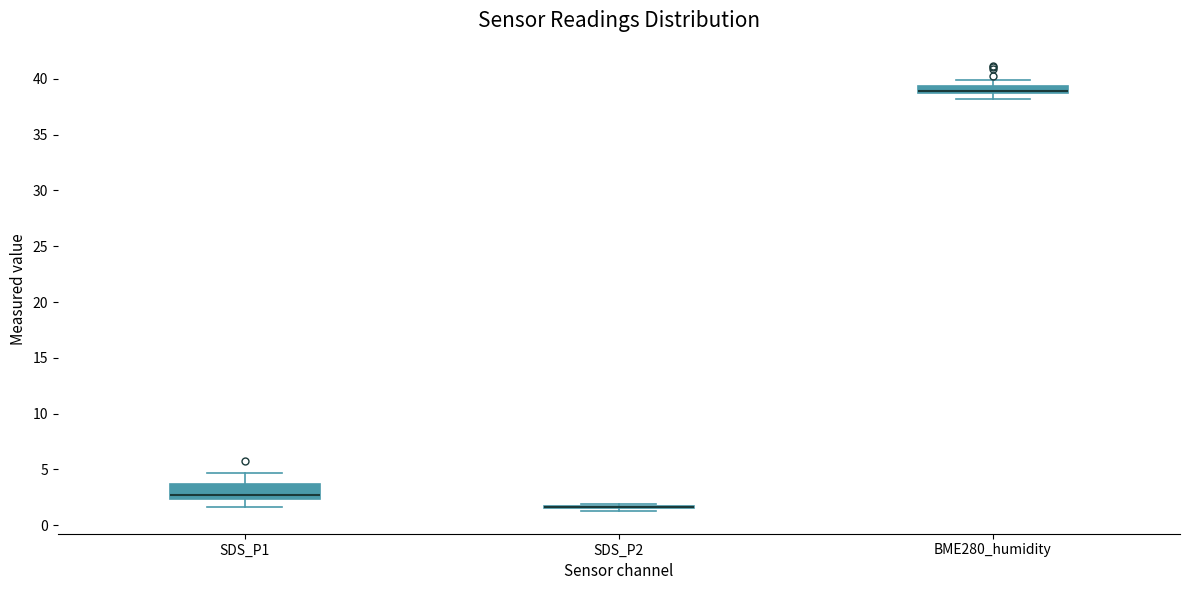

Comparing the boxes themselves (not the whiskers), which one is the tallest?

SDS_P1